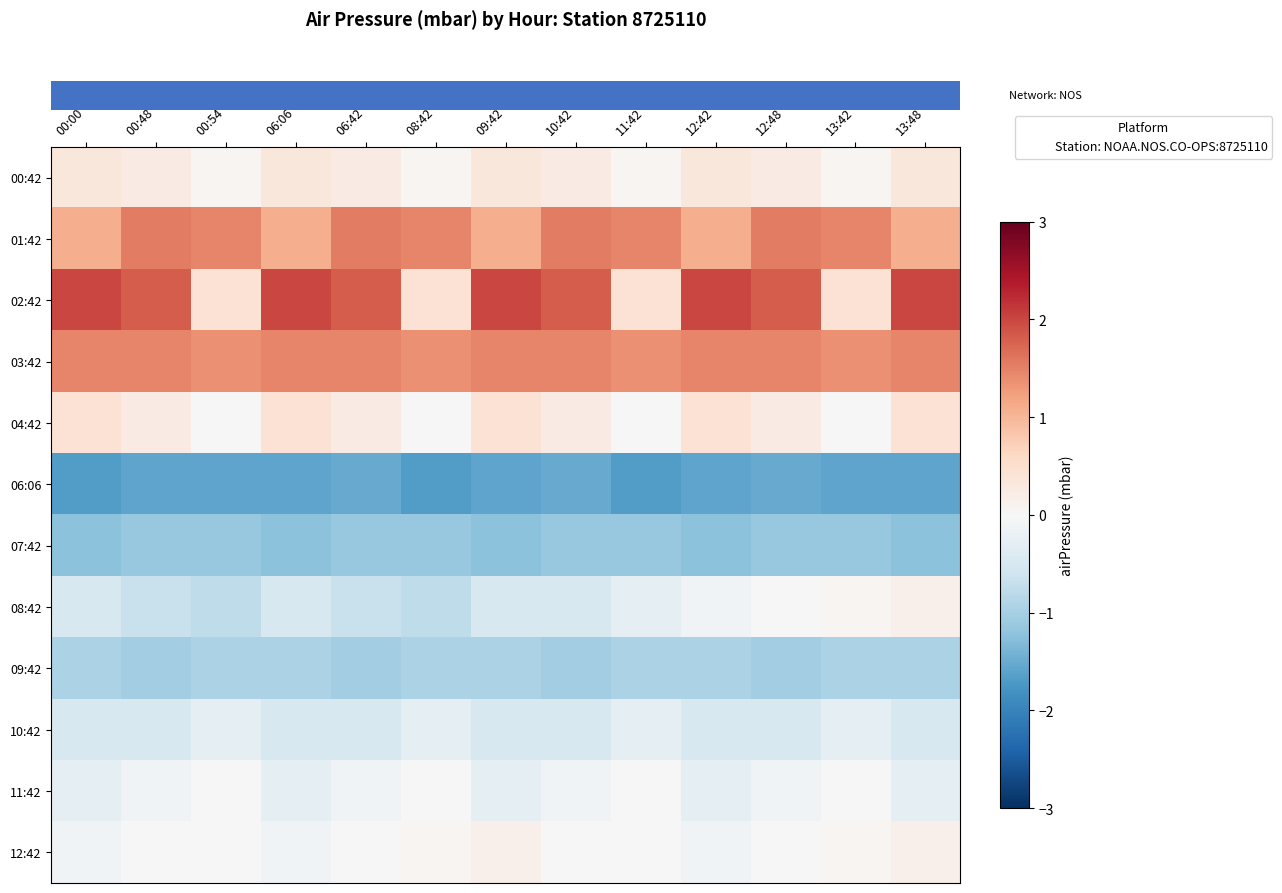

Which series has the largest total across all categories?

row_2